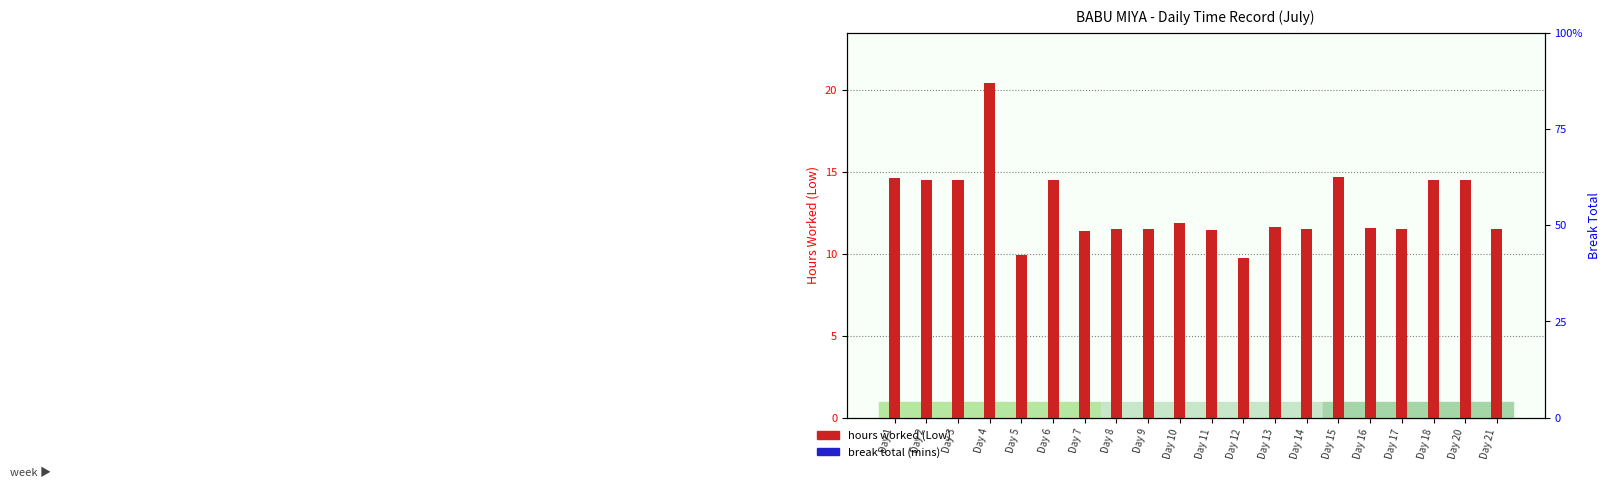

What is the total value across all series at Day 2?

14.5